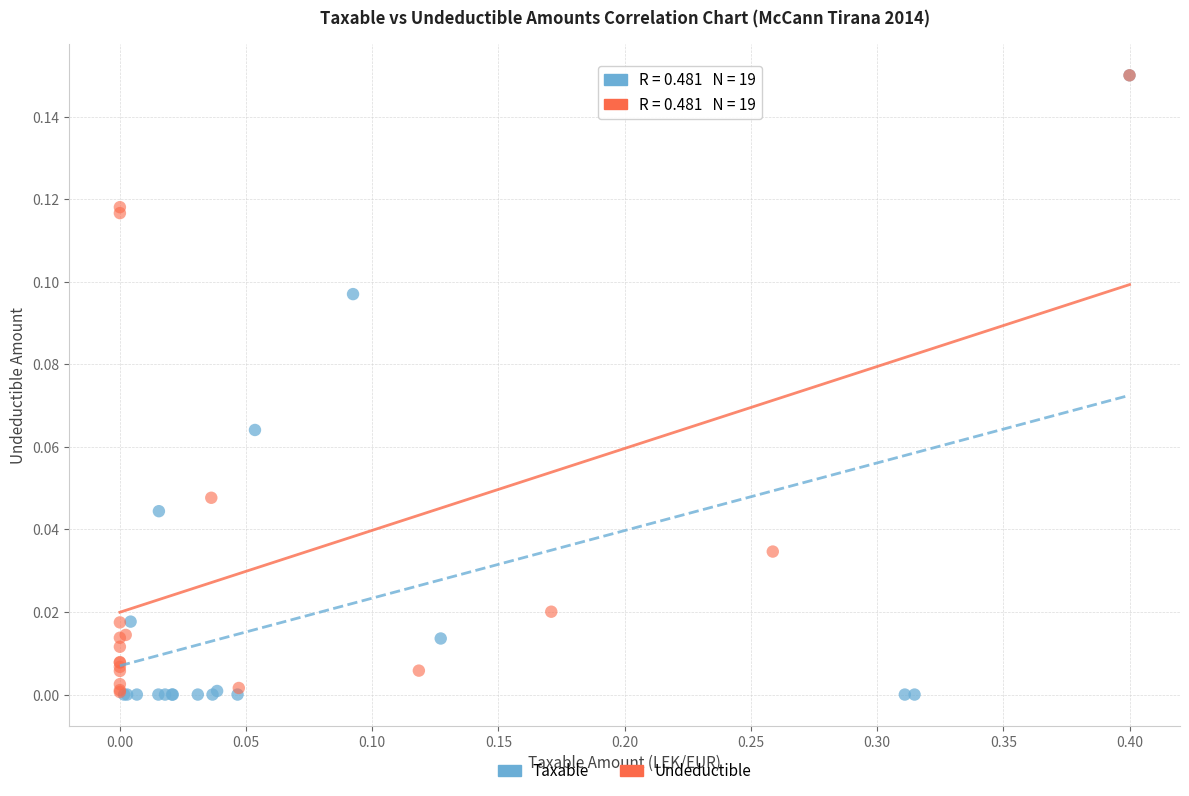

Which series has the largest Y range (max minus min)?

Taxable